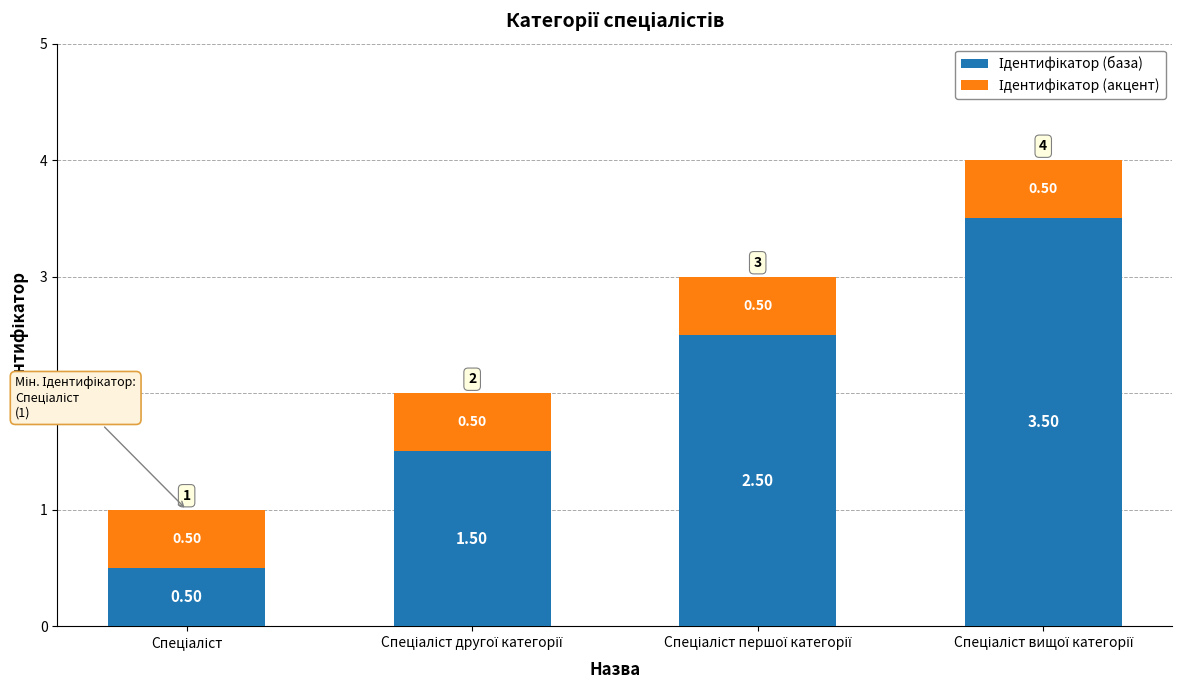

Does the chart contain stacked bars?

Yes